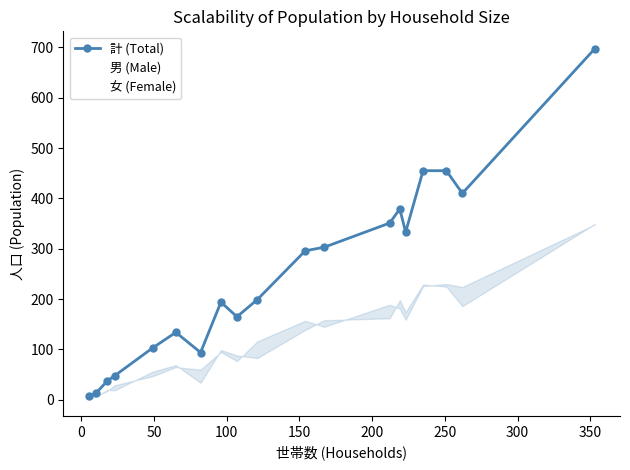

True or false: 女 (Female) and 計 (Total) intersect in this chart.

False